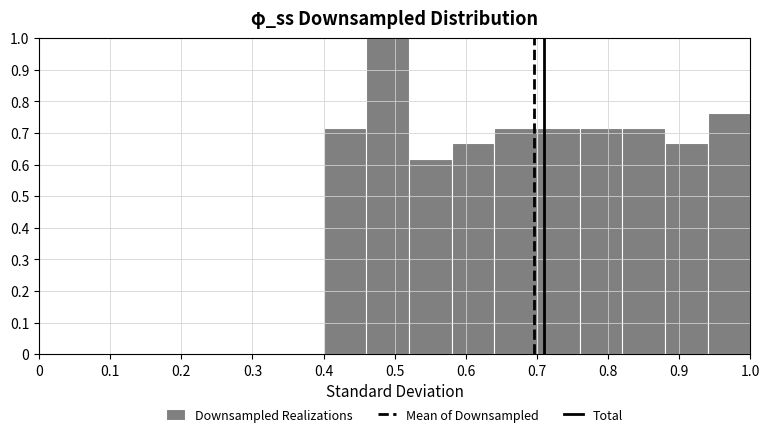

What is the height of the bar covering 0.58 to 0.64 on the x-axis? The values are not printed on the chart, so give them approximately, as read against the axis.

0.67